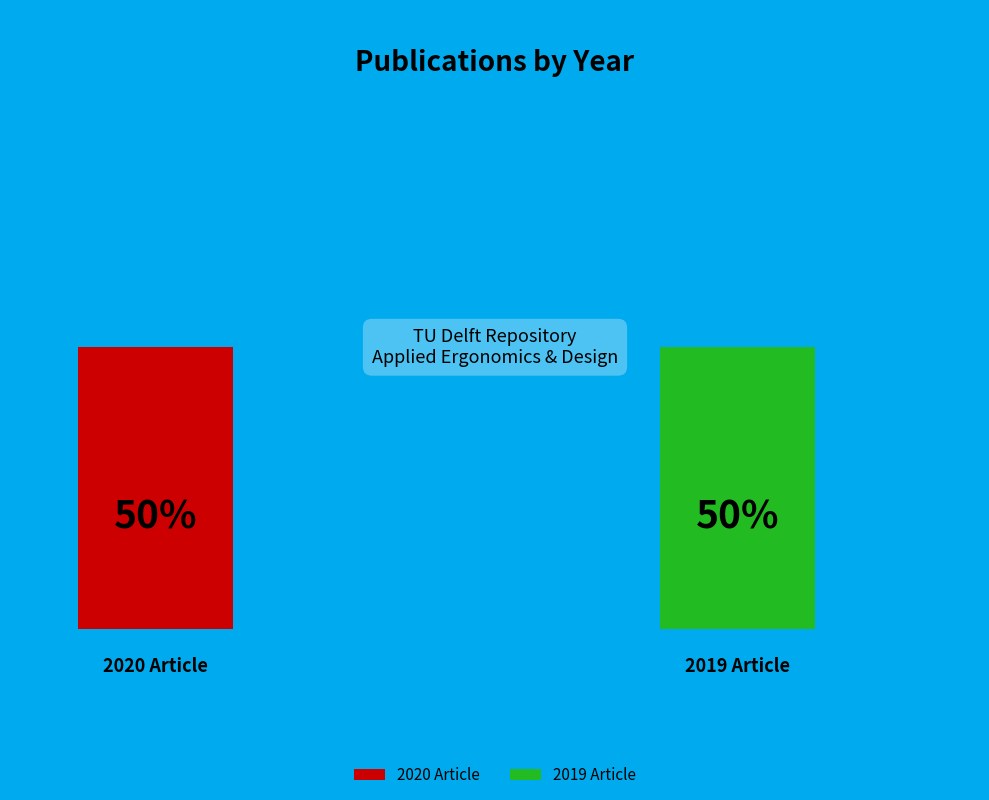

What percentage do Virtual Operating Room Simulation Setup (2020) and Breast Cancer Detection (2019) together represent?

100.0%